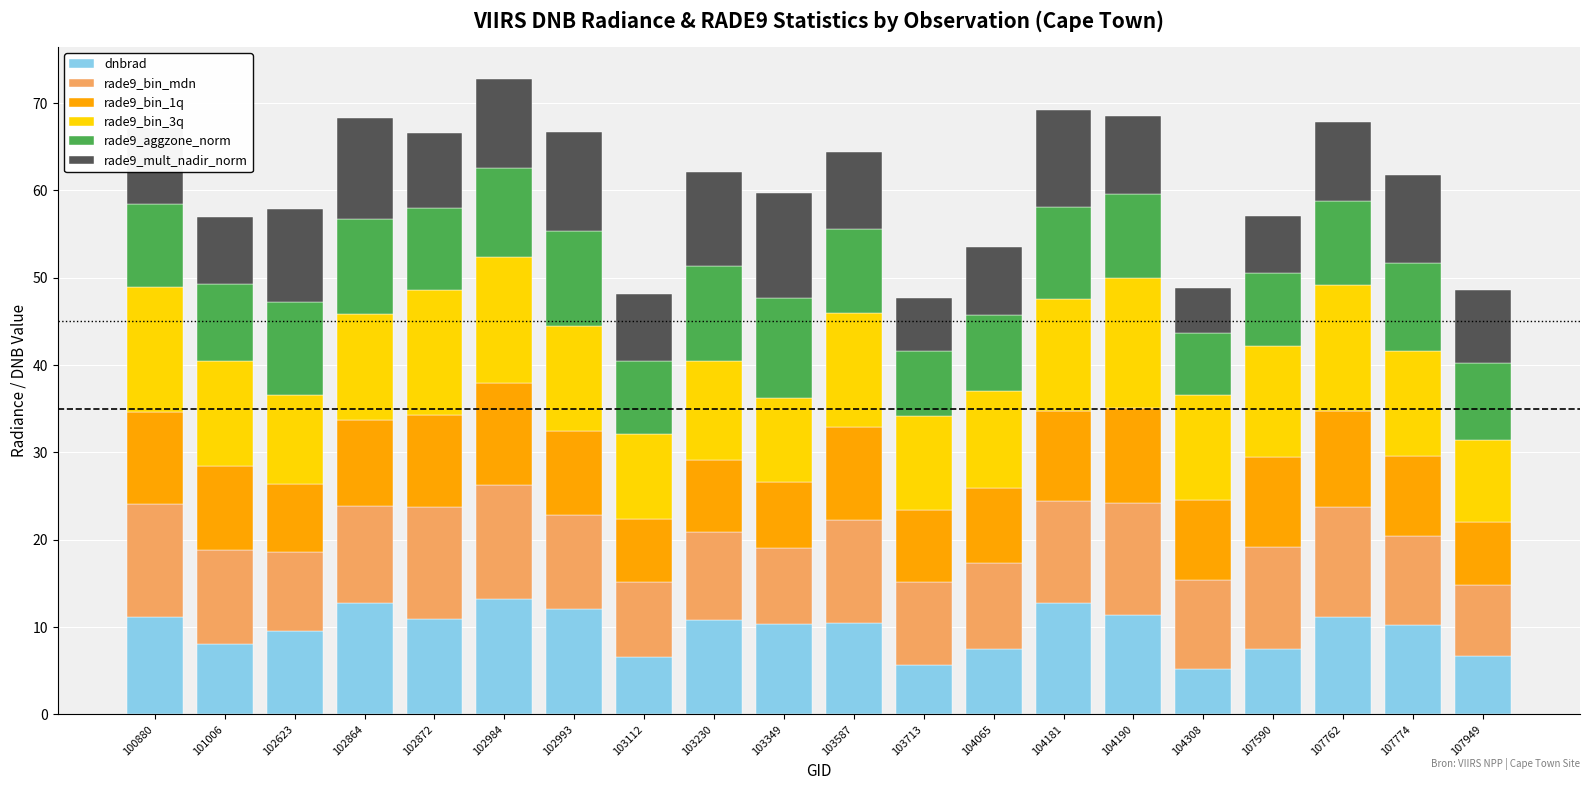

What is the total value across all series at 104190?

68.6